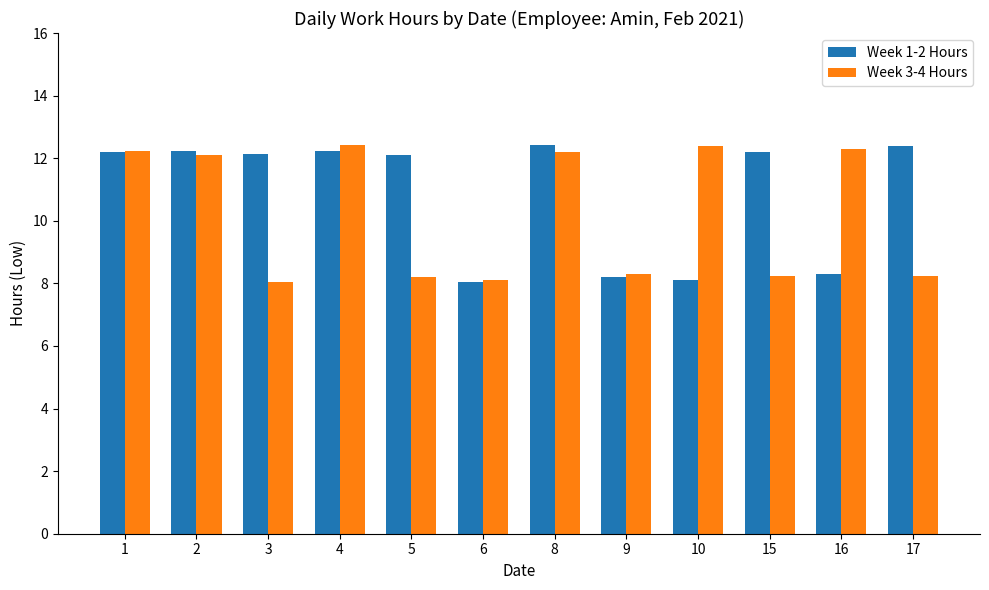

How many values in the Week 1-2 Hours series are below 12?

4